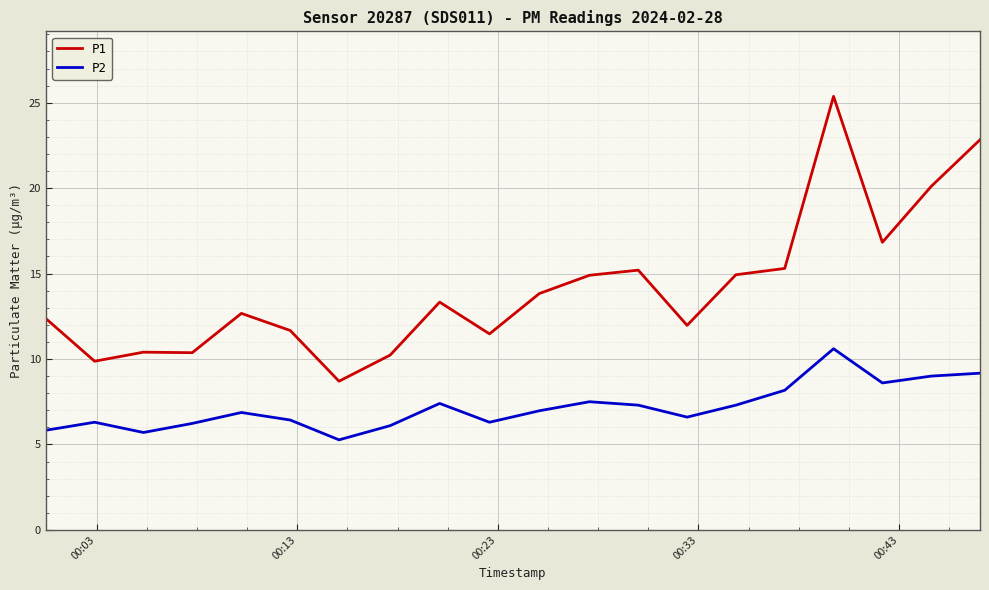

True or false: P1 and P2 cross at least once.

False